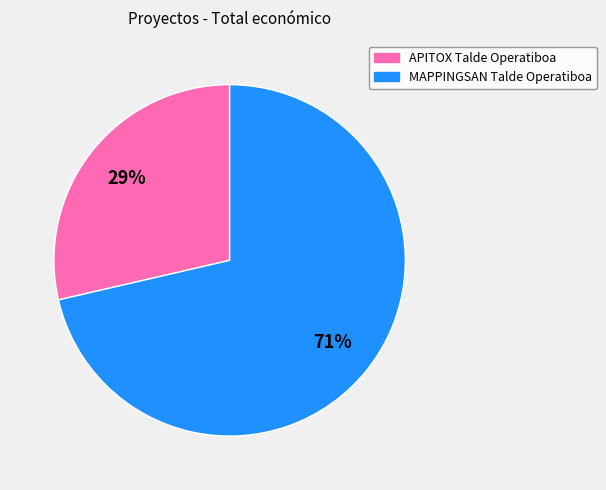

To the nearest percent, what portion does MAPPINGSAN Talde Operatiboa represent?

71%